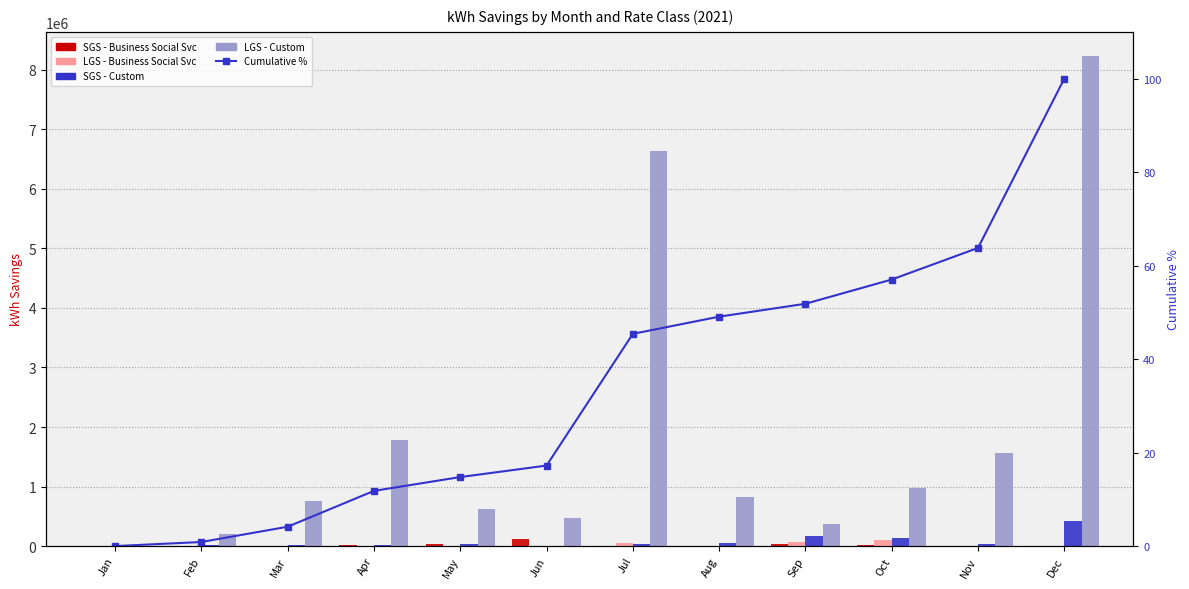

What is the total value across all series at May?

705351.7